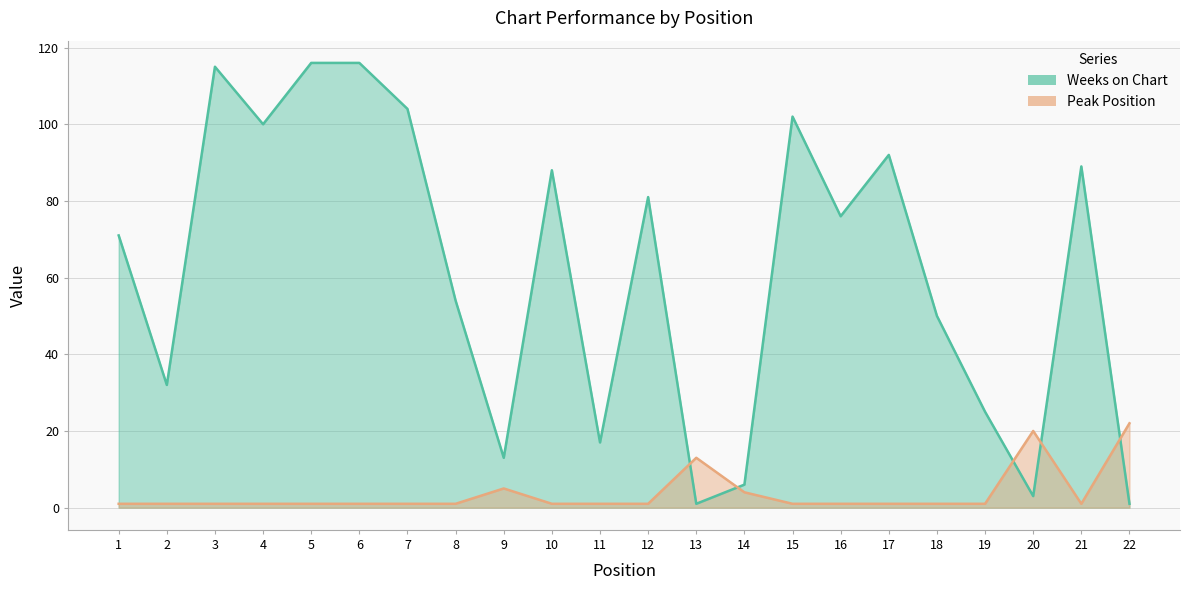

True or false: Peak Position has more than 1 interior local peaks.

True